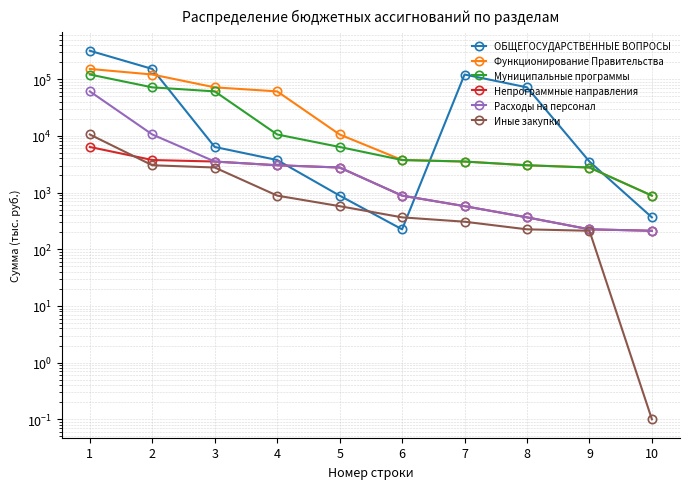

Does the chart have visible grid lines?

Yes